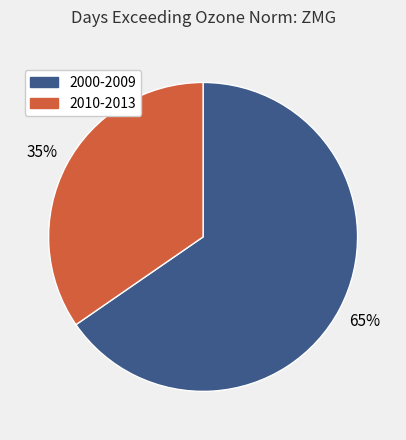

To the nearest percent, what is the average slice percentage?

50%